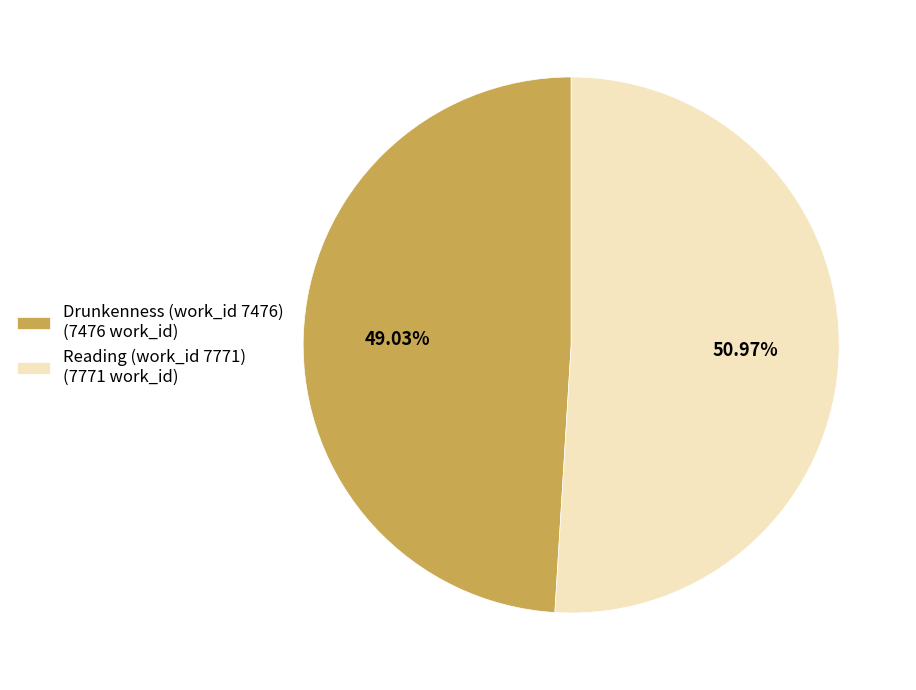

Is the sum of Drunkenness (work_id 7476) and Reading (work_id 7771) greater than half?

Yes